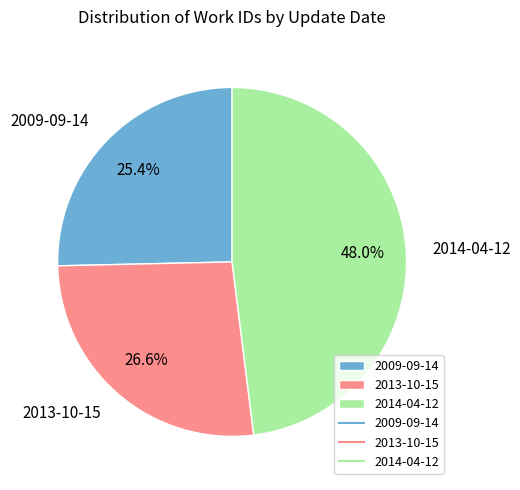

Between 2013-10-15 and 2014-04-12, which is larger?

2014-04-12